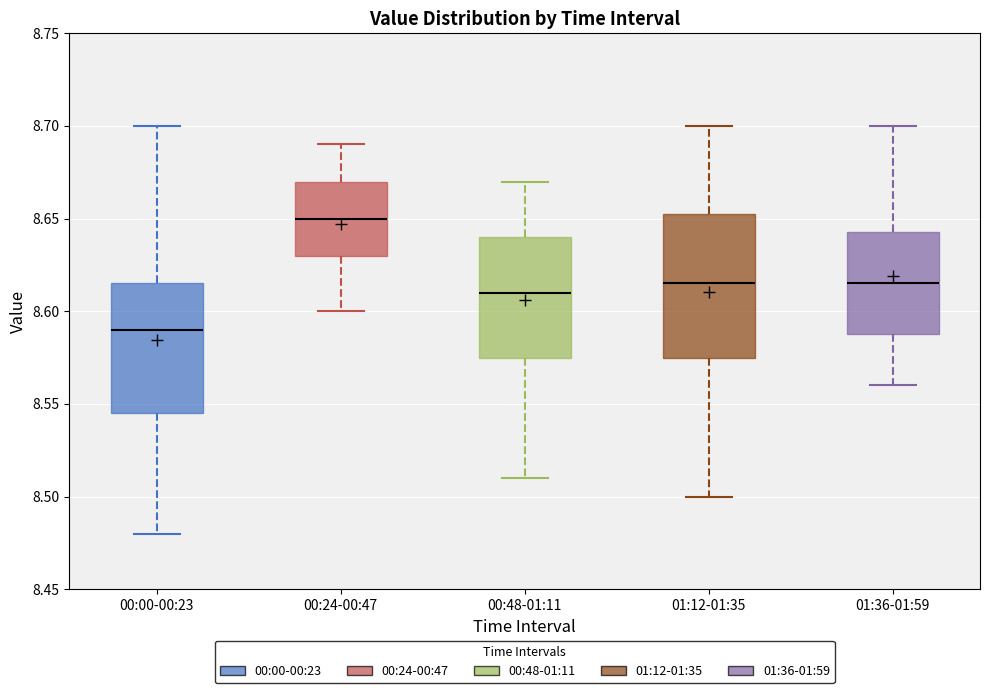

Reading left to right, transcribe this box plot: for each box, give where its median line is, the range the box spans, and where its two whiskers end, as read against the y-axis. The values are not printed on the chart, so give them approximately, as read against the axis.

00:00-00:23: median 8.590, box 8.545 to 8.615, whiskers 8.480 to 8.700
00:24-00:47: median 8.650, box 8.630 to 8.670, whiskers 8.600 to 8.690
00:48-01:11: median 8.610, box 8.575 to 8.640, whiskers 8.510 to 8.670
01:12-01:35: median 8.615, box 8.575 to 8.655, whiskers 8.500 to 8.700
01:36-01:59: median 8.615, box 8.590 to 8.645, whiskers 8.560 to 8.700